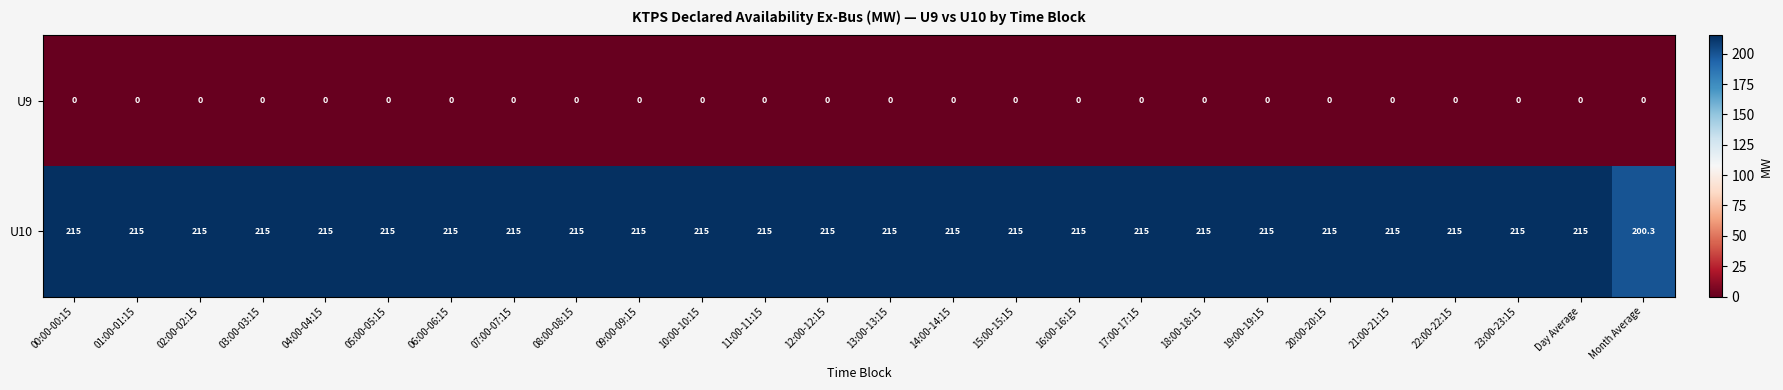

What is the difference between the maximum and minimum values in the U10 series?

14.7